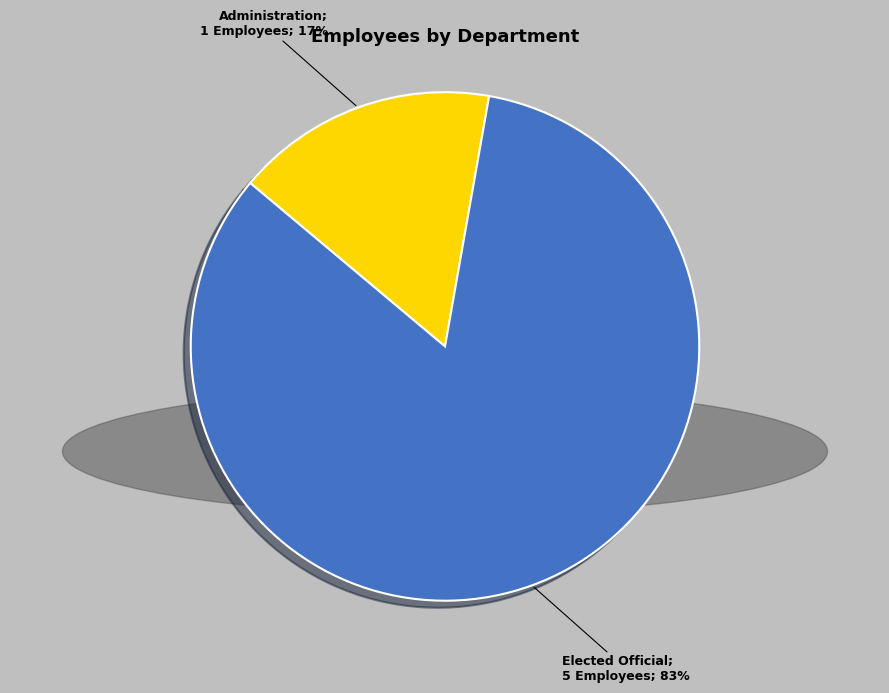

To the nearest percent, what is the average slice percentage?

50%